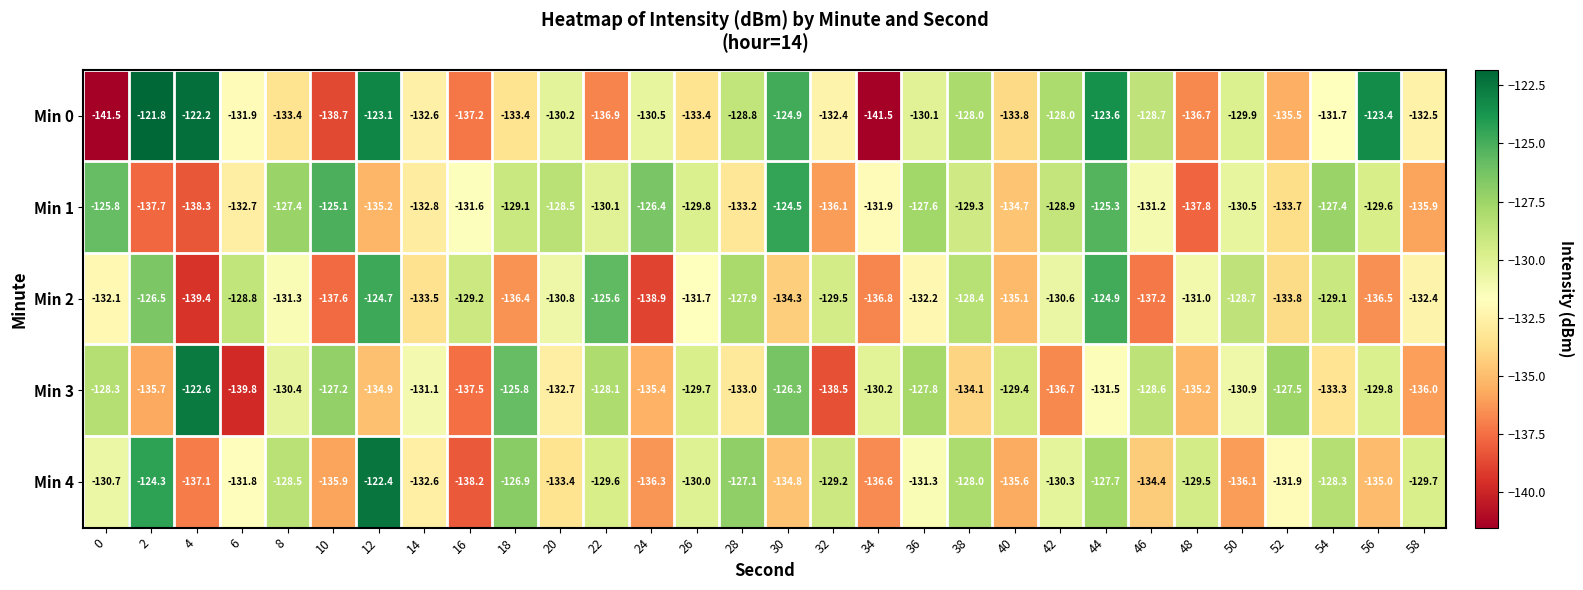

What is the difference between the Min 1 values at 12 and 34?

3.3